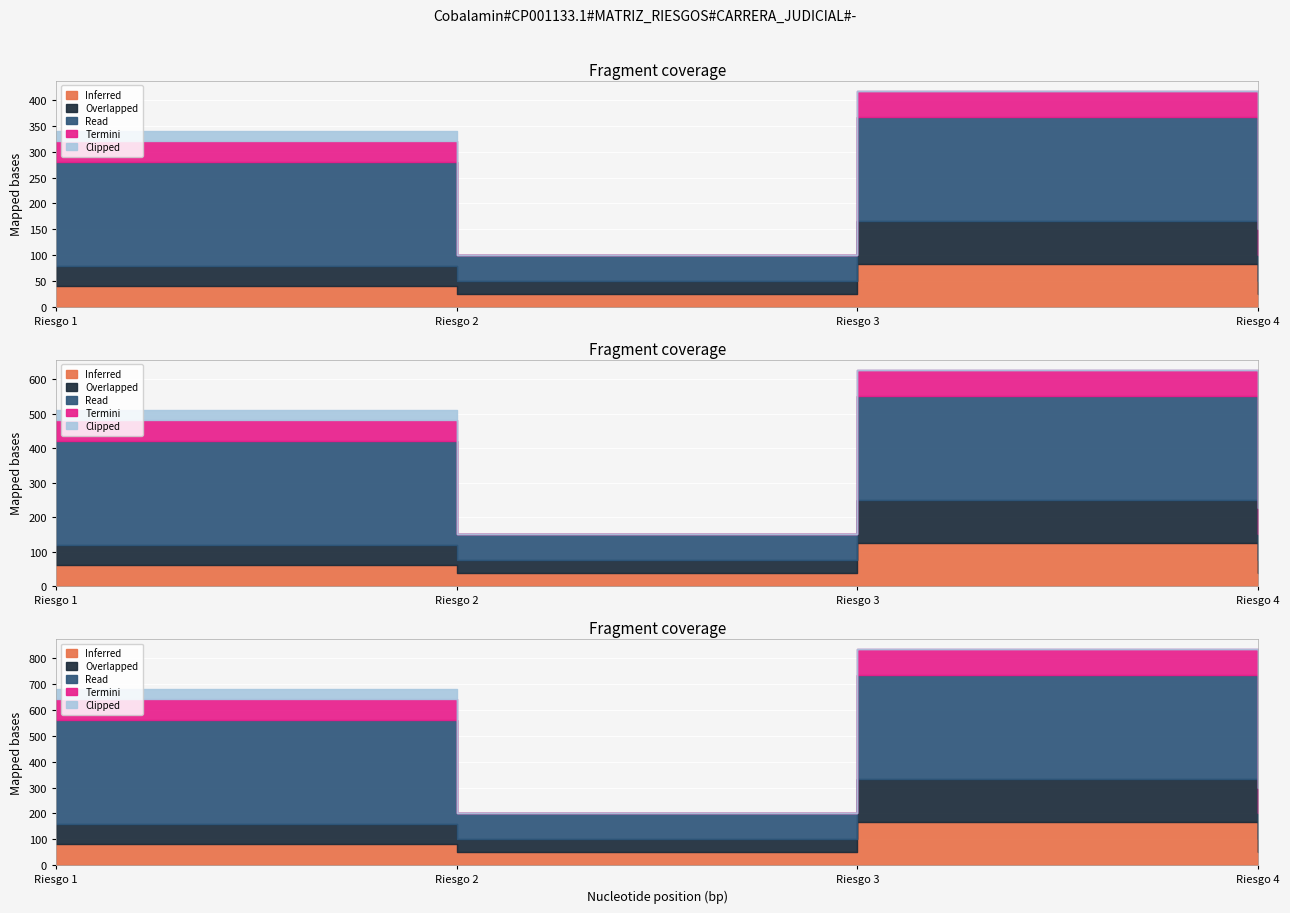

How many interior local valleys does the Read series have?

1